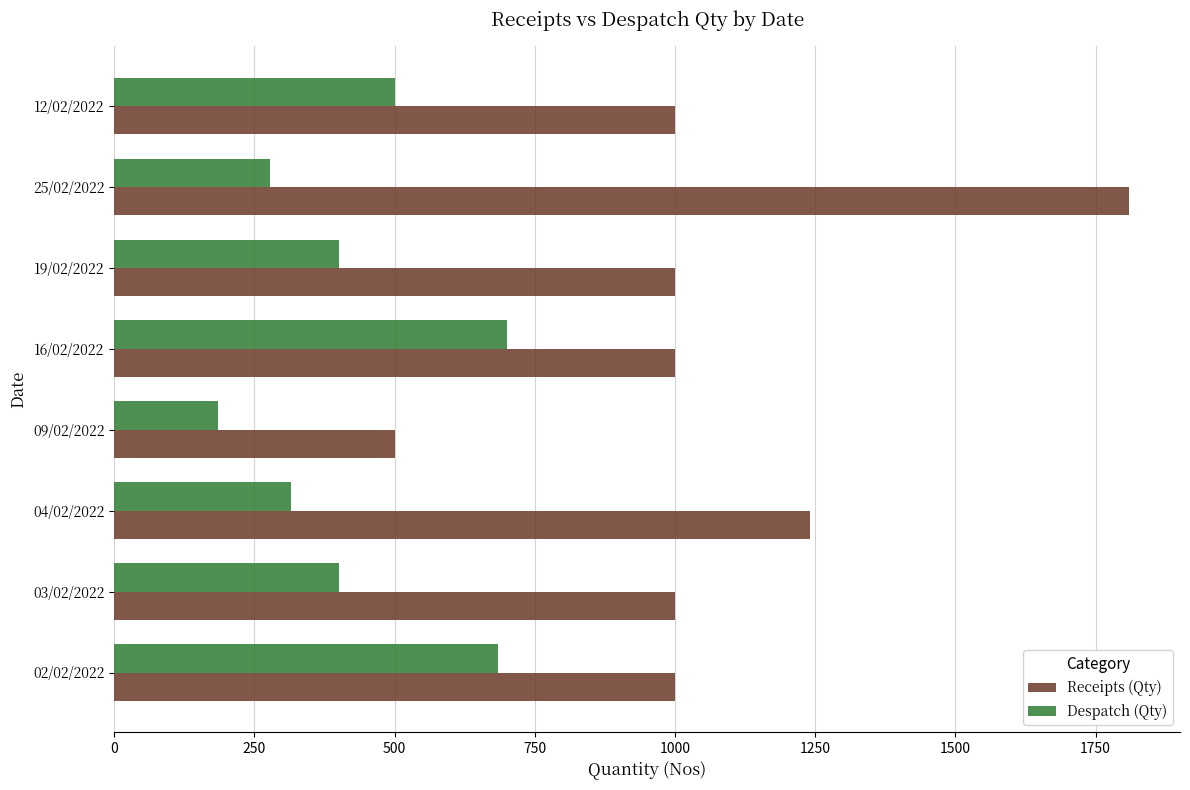

Which category has the lowest value in the Despatch (Qty) series?

09/02/2022